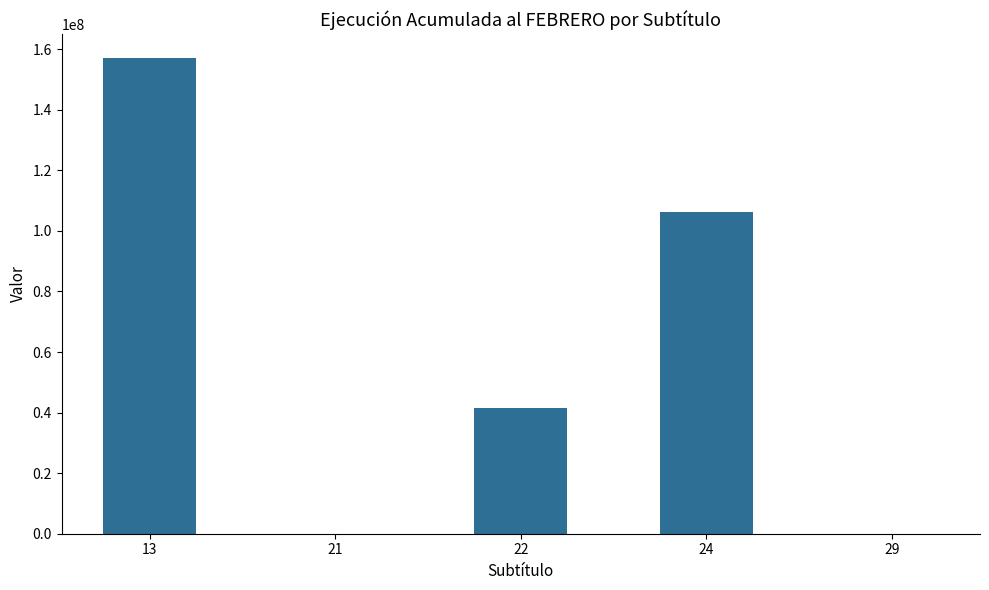

True or false: the data shows 48444520 at 24.

False